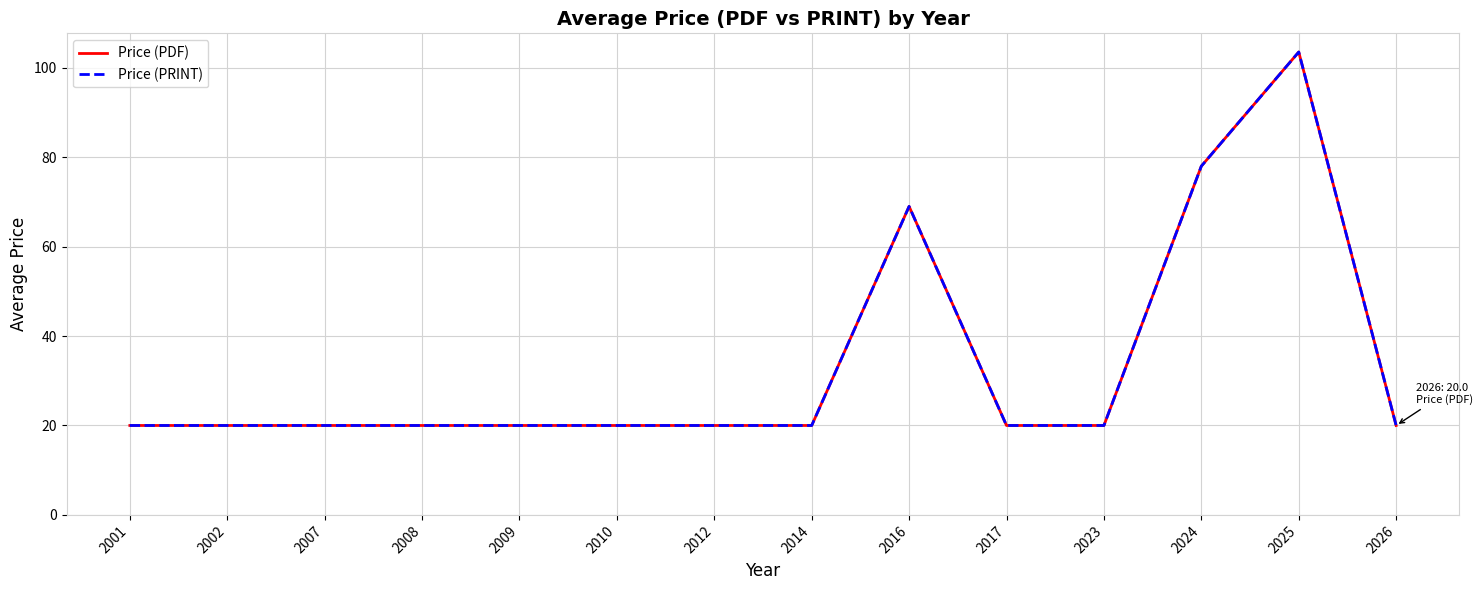

Is this an area chart (filled region under the line)?

No